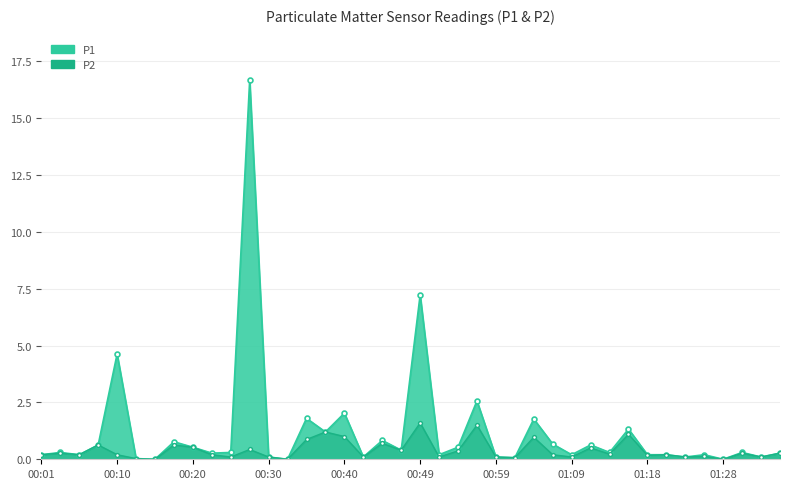

What is the difference between the maximum and minimum values in the P2 series?

1.6